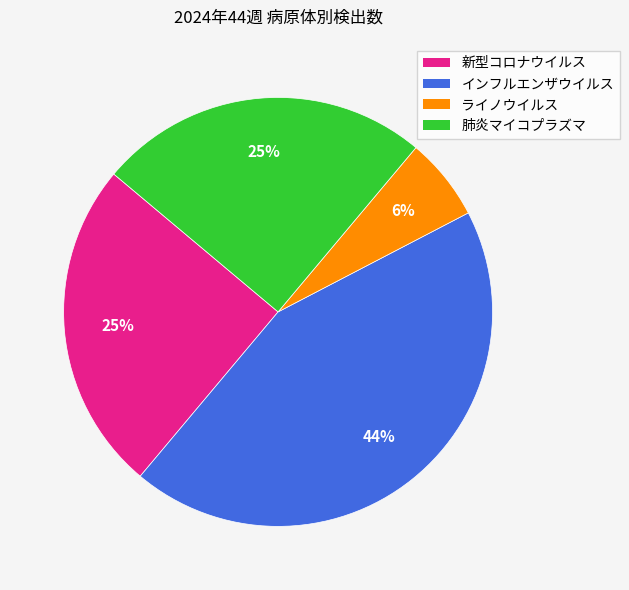

To the nearest percent, what is the average slice percentage?

25%